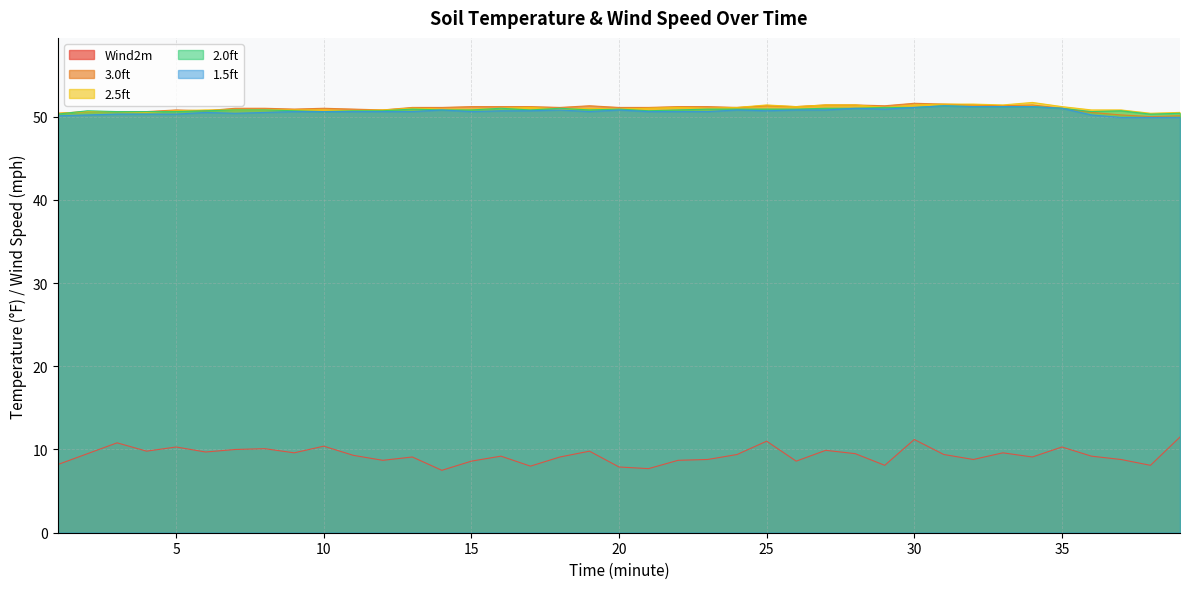

What is the approximate value of Wind2m at 6?

9.7